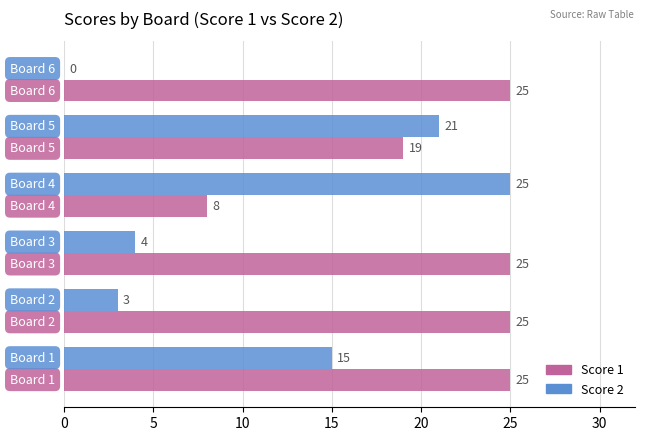

Which series has the largest total across all categories?

Score 1